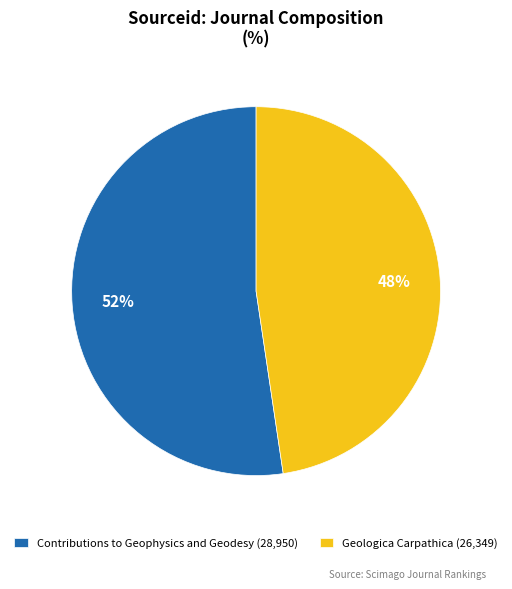

Do Contributions to Geophysics and Geodesy (28,950) and Geologica Carpathica (26,349) together represent more than half of the pie?

Yes